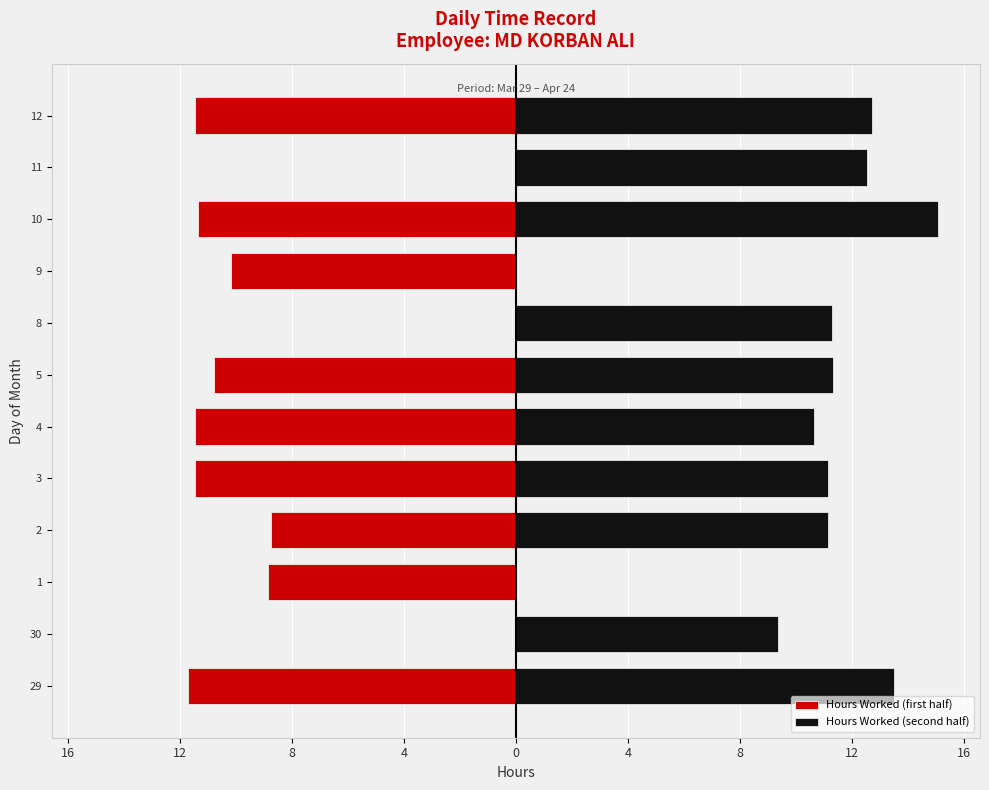

At how many categories does at least one series exceed 3?

10